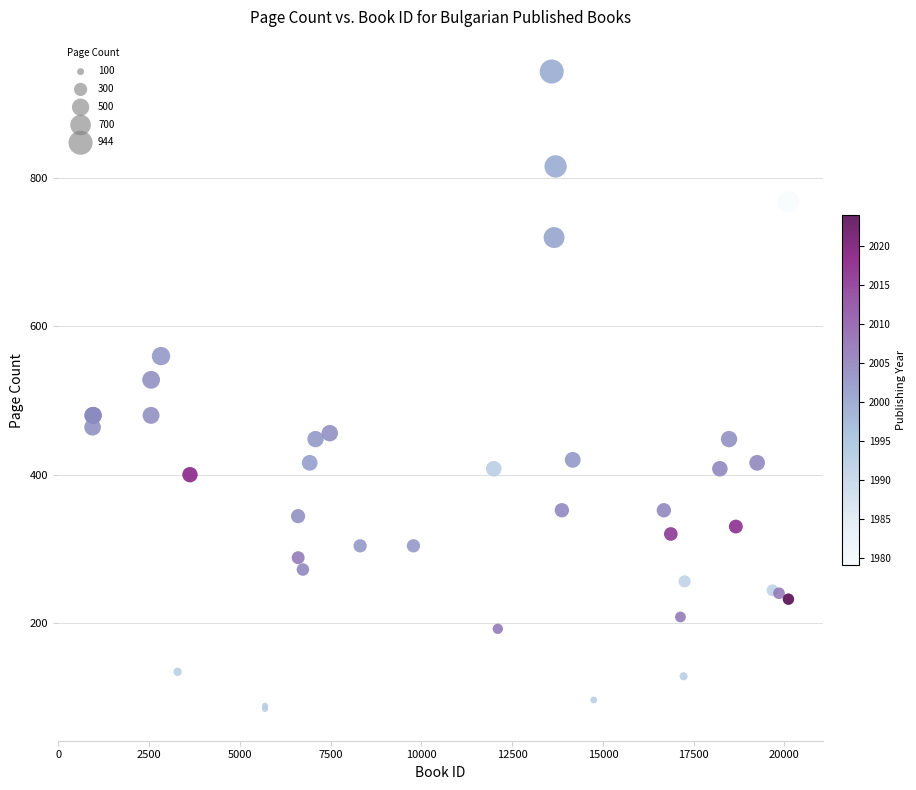

What Y value in the scatter plot is closest to 514?

528